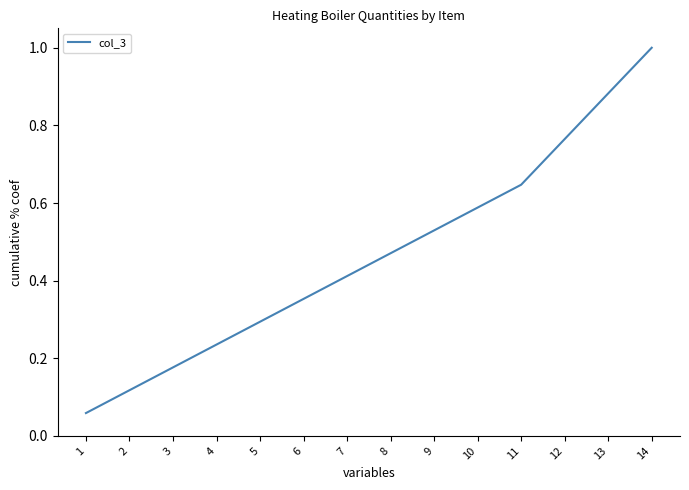

Count the number of categories in the chart.

14